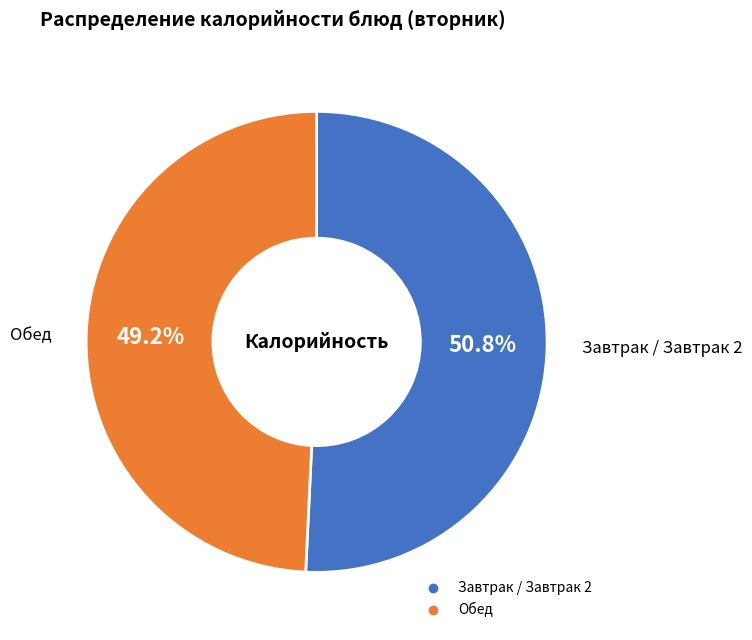

Does any single category account for the majority?

Yes